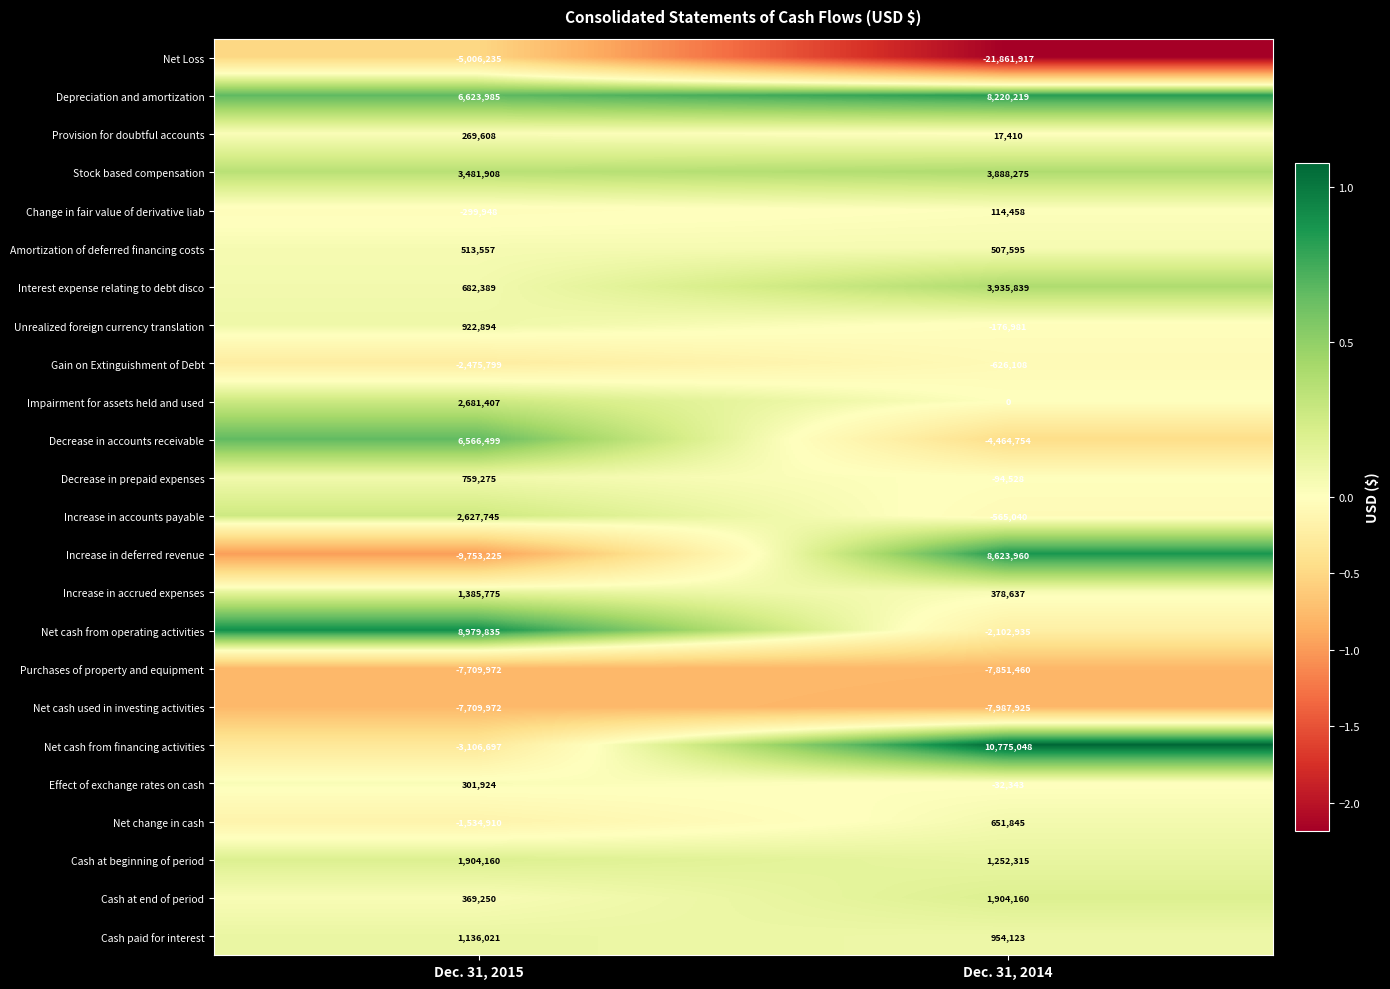

The value of Cash at end of period at Dec. 31, 2014 is 1147764. True or false?

False